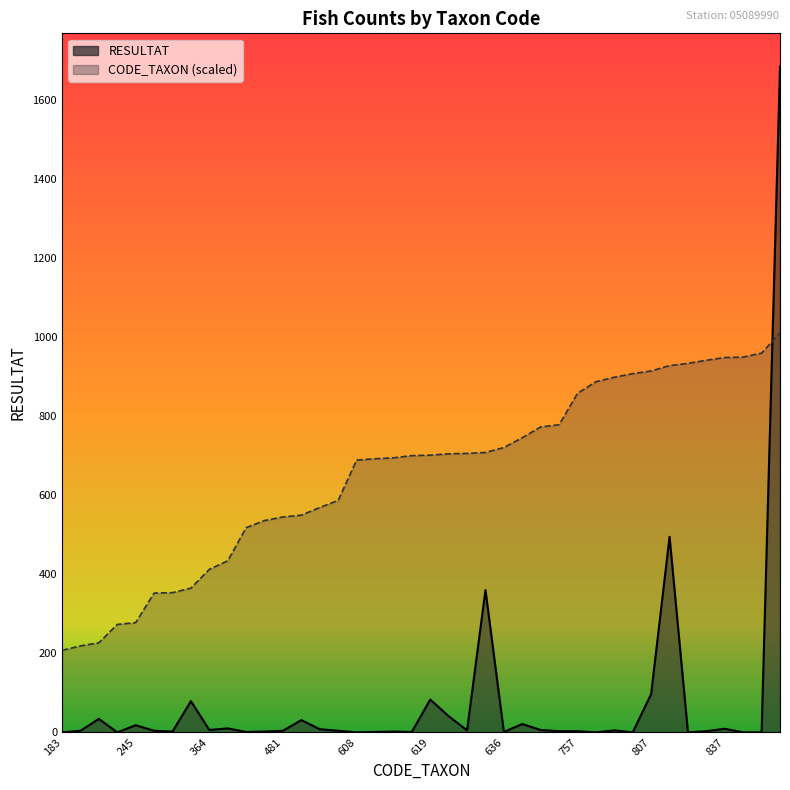

Count the number of categories in the chart.

40